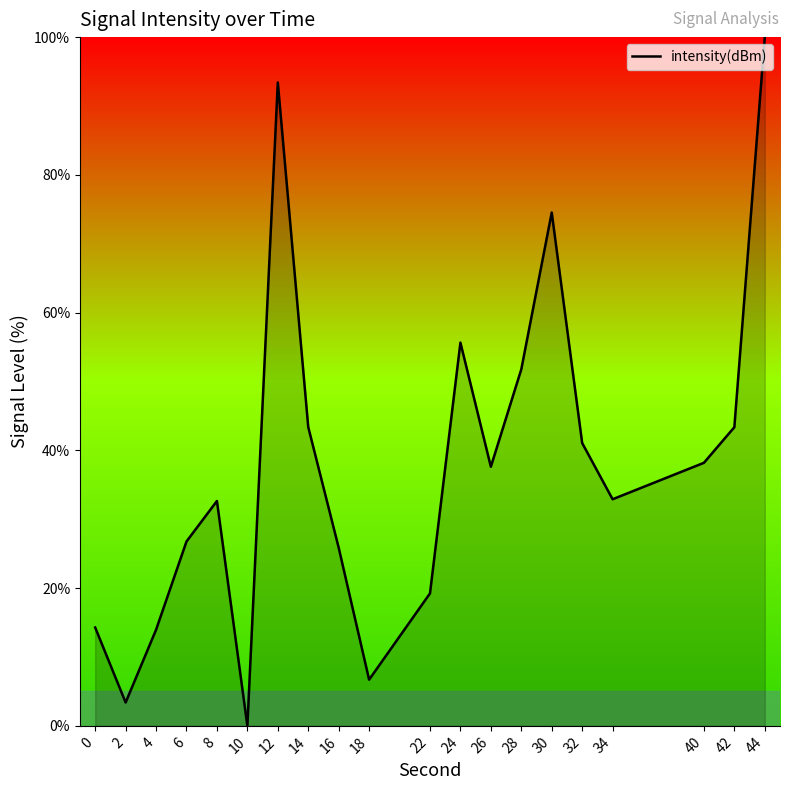

How many distinct data groups are displayed?

1